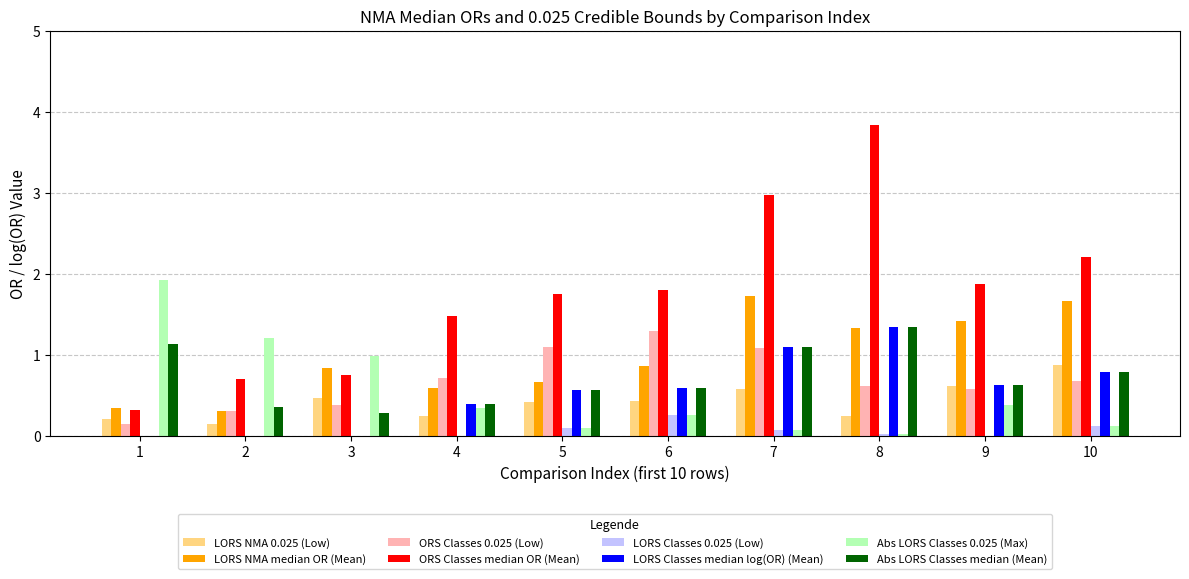

Are the bars horizontal?

No